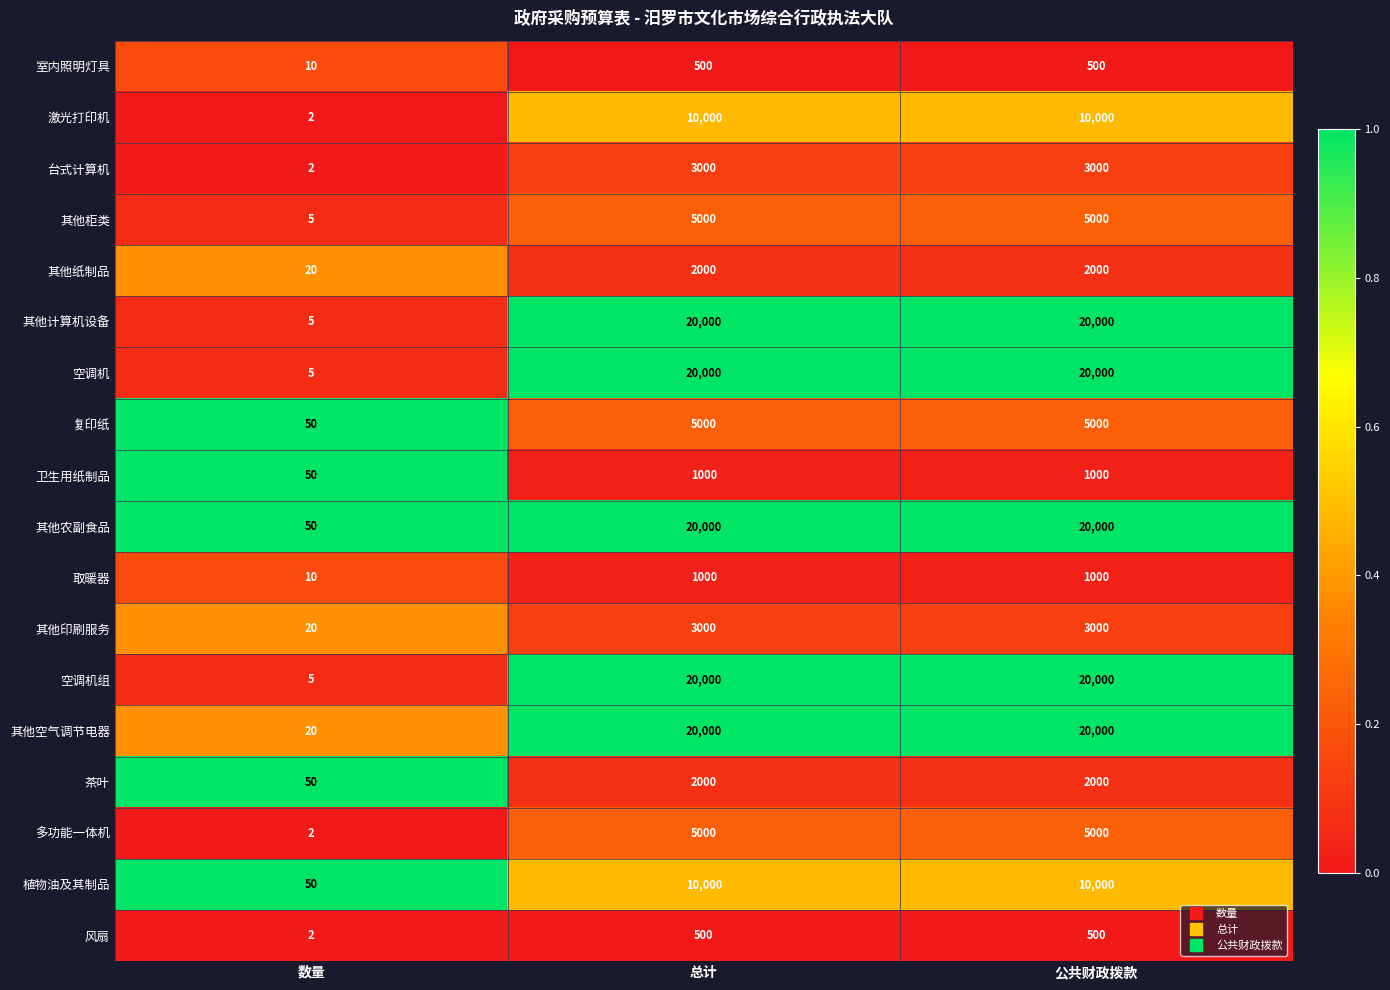

Is the value of 多功能一体机 at 公共财政拨款 greater than the value of 空调机 at 数量?

Yes